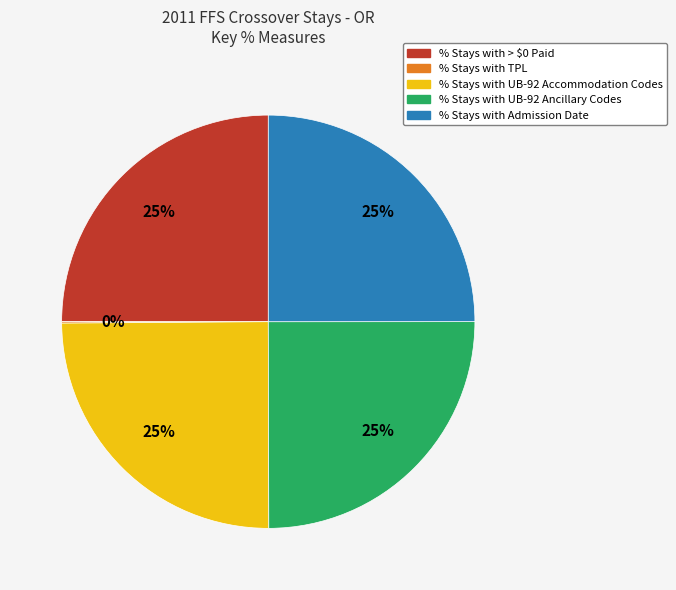

To the nearest percent, what percentage of the pie is % Stays with UB-92 Ancillary Codes?

25%